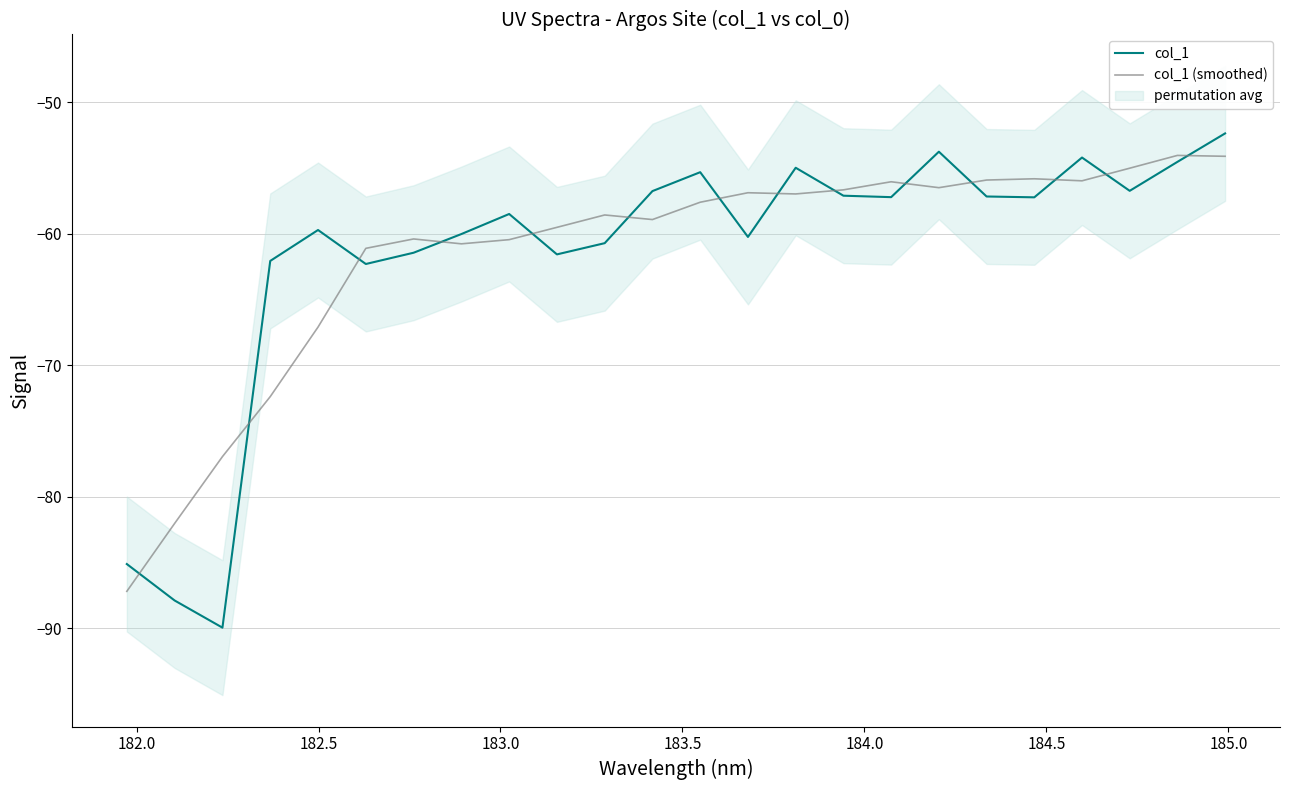

What is the maximum value for col_1?

-52.4